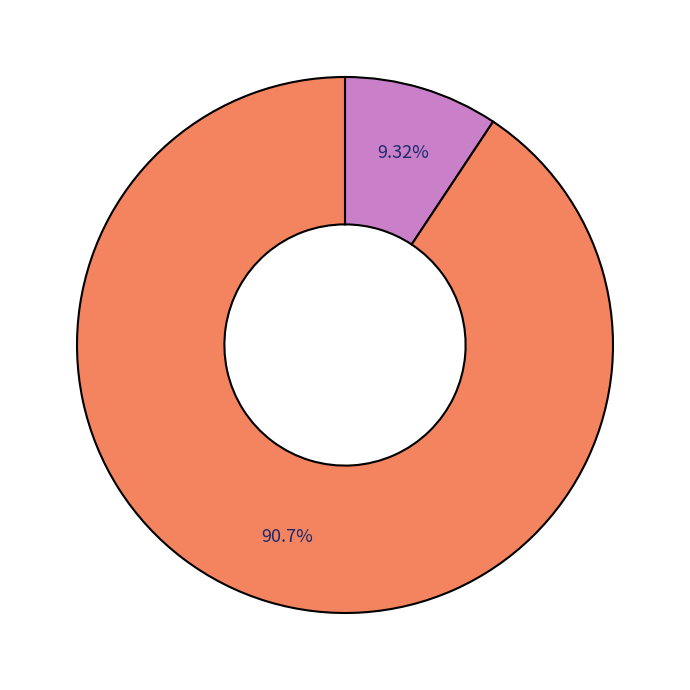

How many segments does this pie chart have?

2